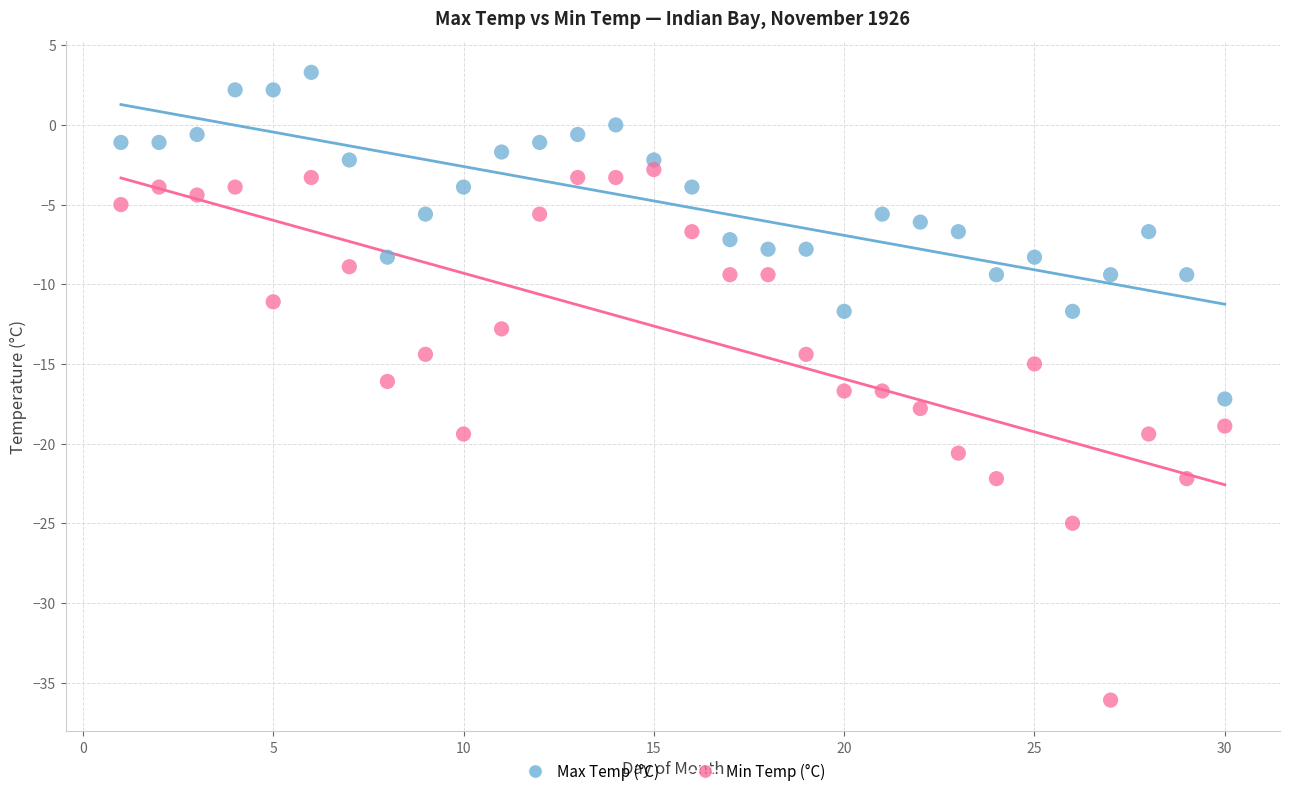

Across all data points, what is the range of Y values (max minus min)?

39.4